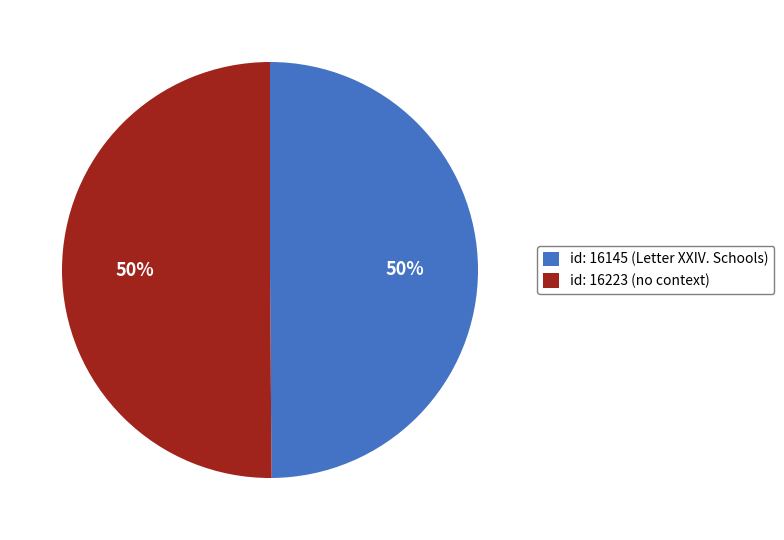

To the nearest percent, what is the average slice percentage?

50%